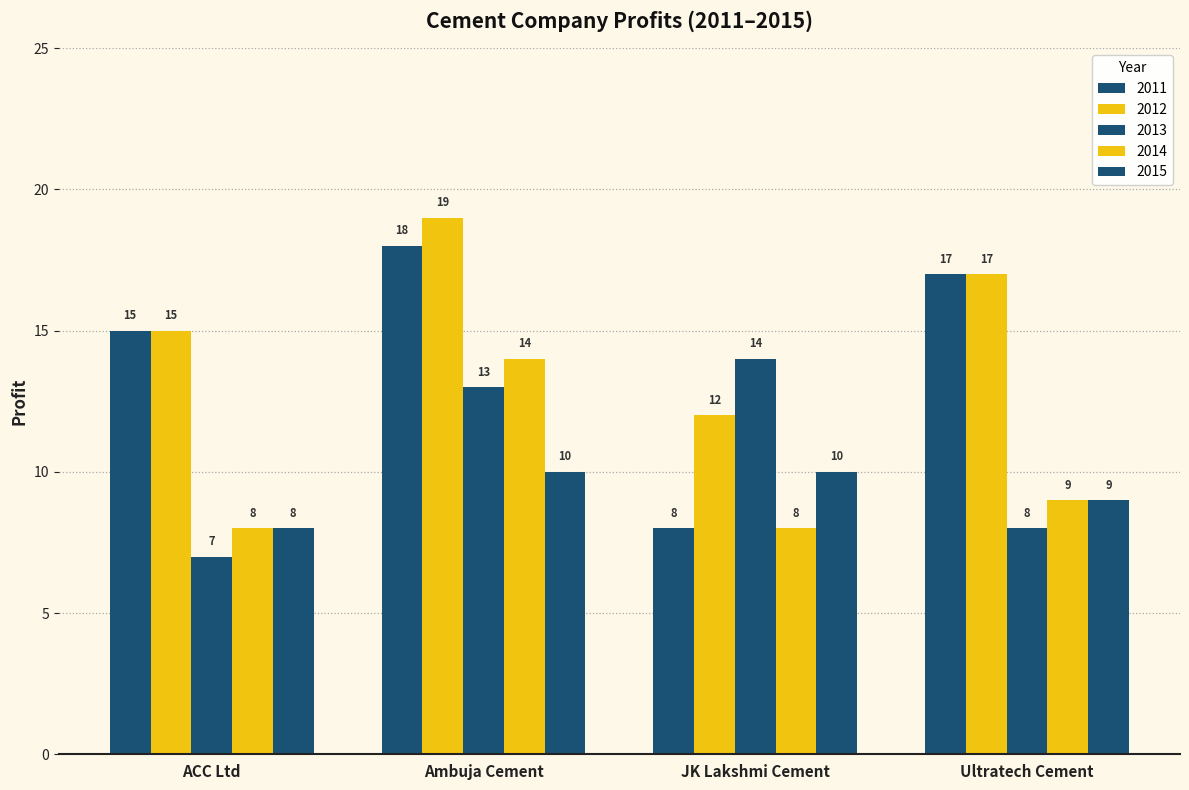

What is the difference between the maximum and second lowest values in the 2011 series?

3